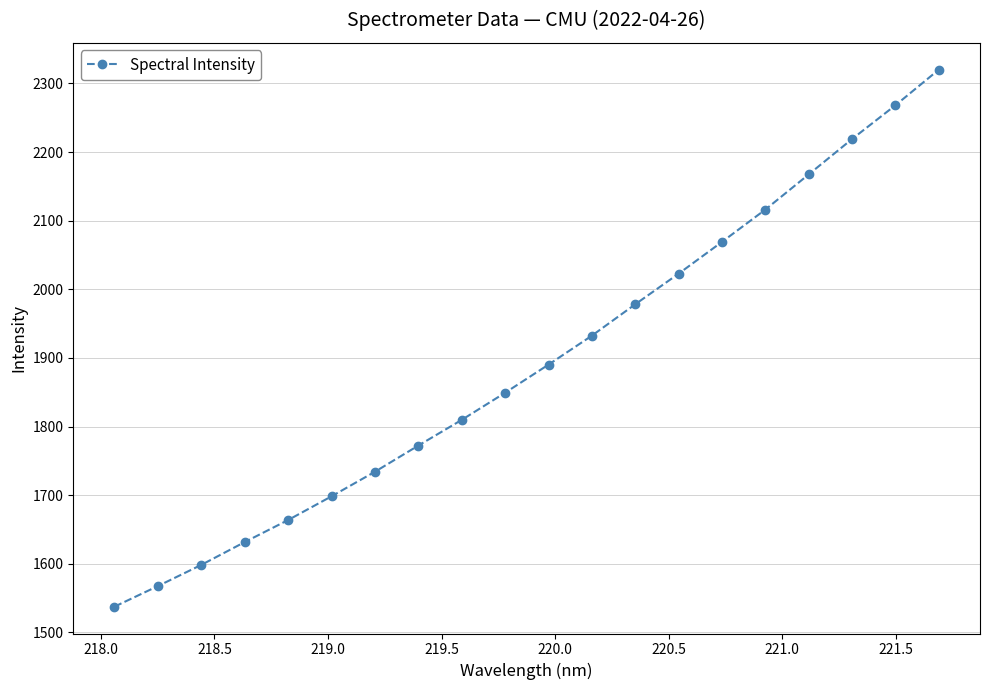

What is the maximum value shown in the chart?

2320.0